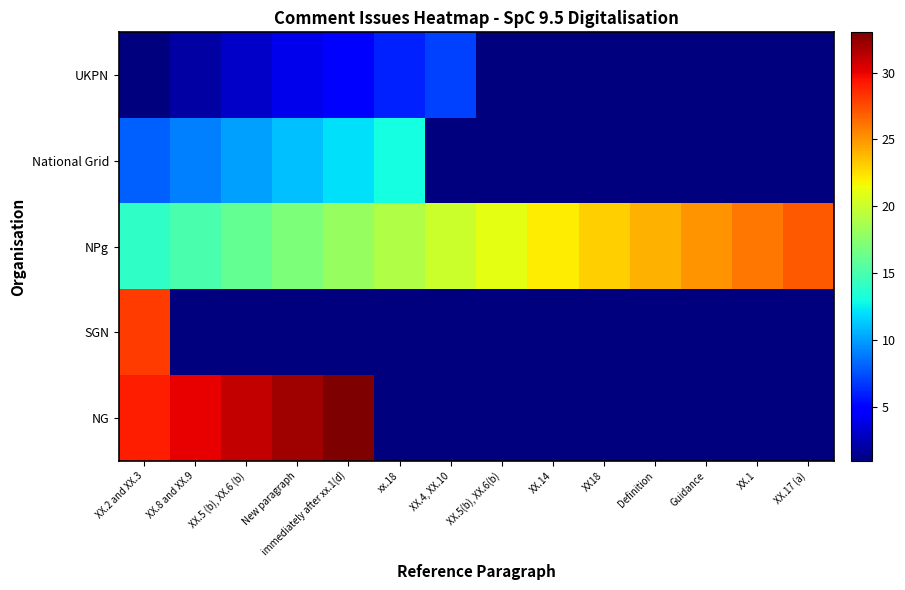

Between XX.4, XX.10 and XX18, which series saw the biggest shift?

UKPN